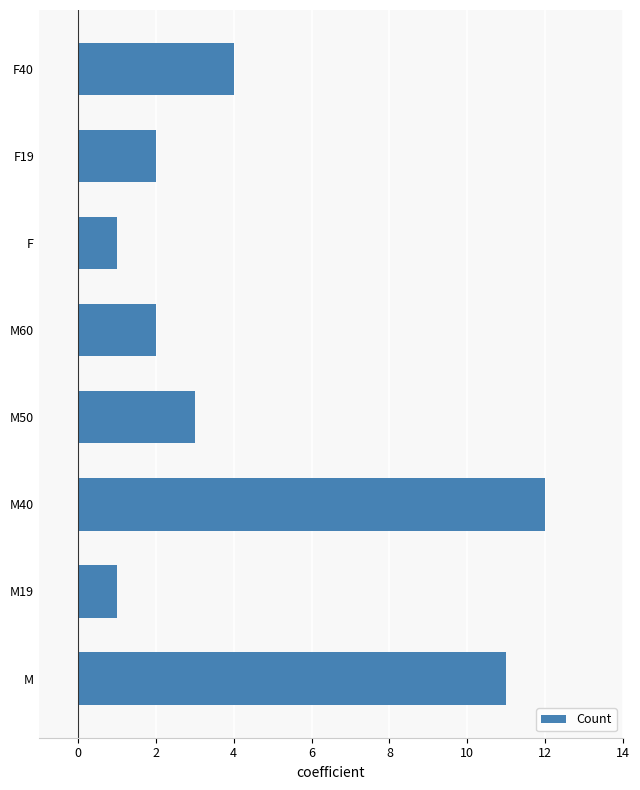

Which has a higher value, M40 or M?

M40